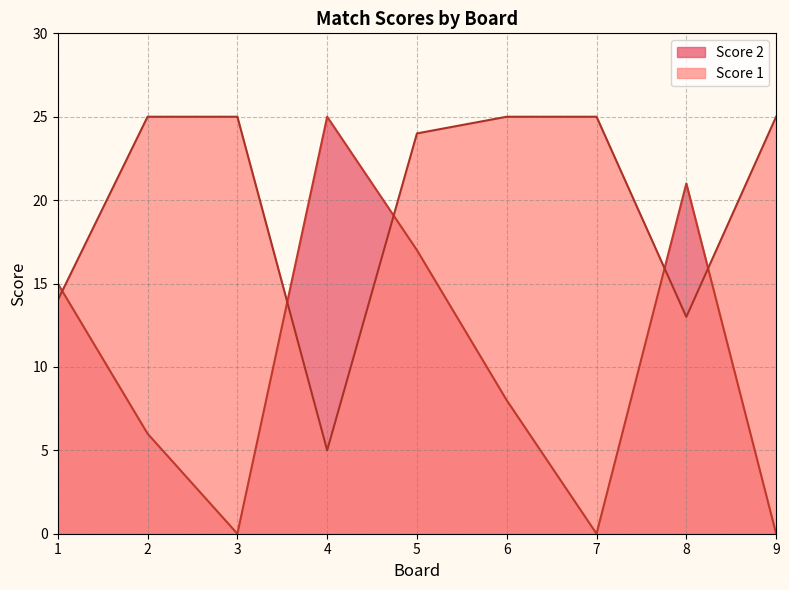

Which has a higher value, 2 or 3?

2